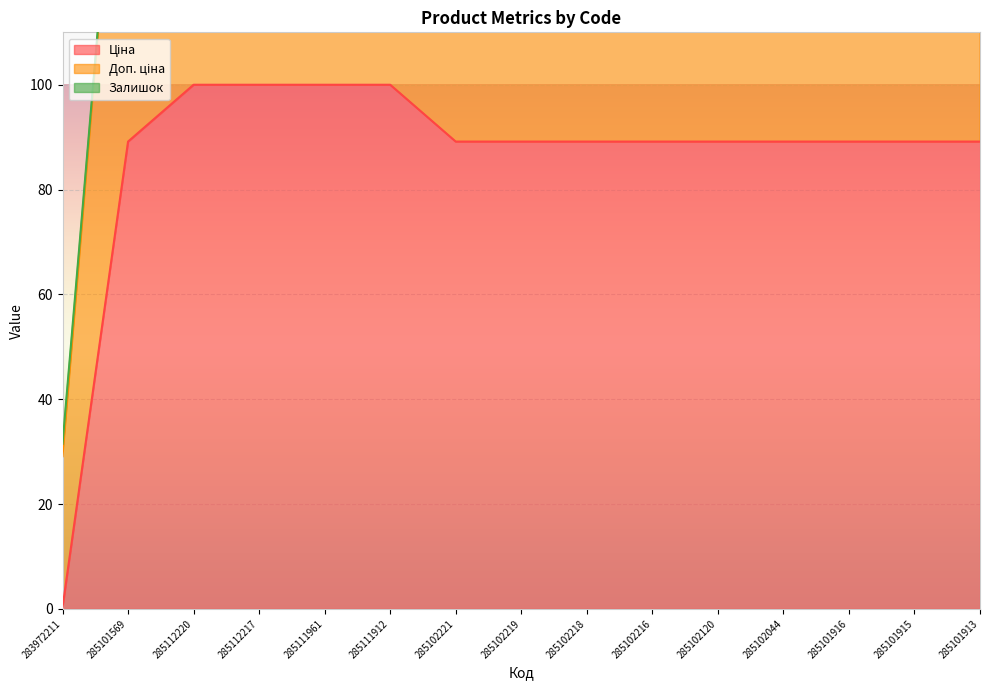

What is the difference between the maximum and minimum values in the Ціна series?

99.7